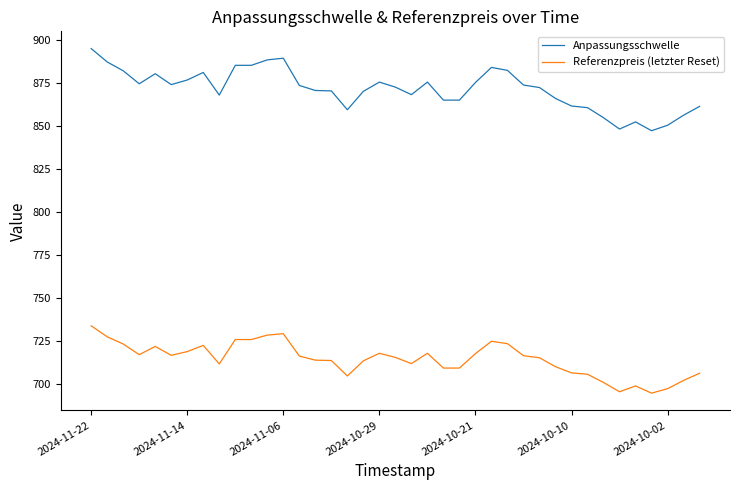

Which series has the widest spread of values?

Anpassungsschwelle